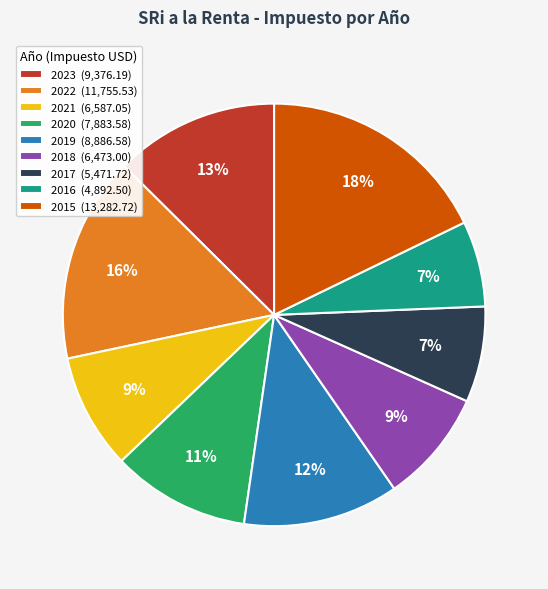

The 2023 slice represents 13% of the pie. True or false?

True